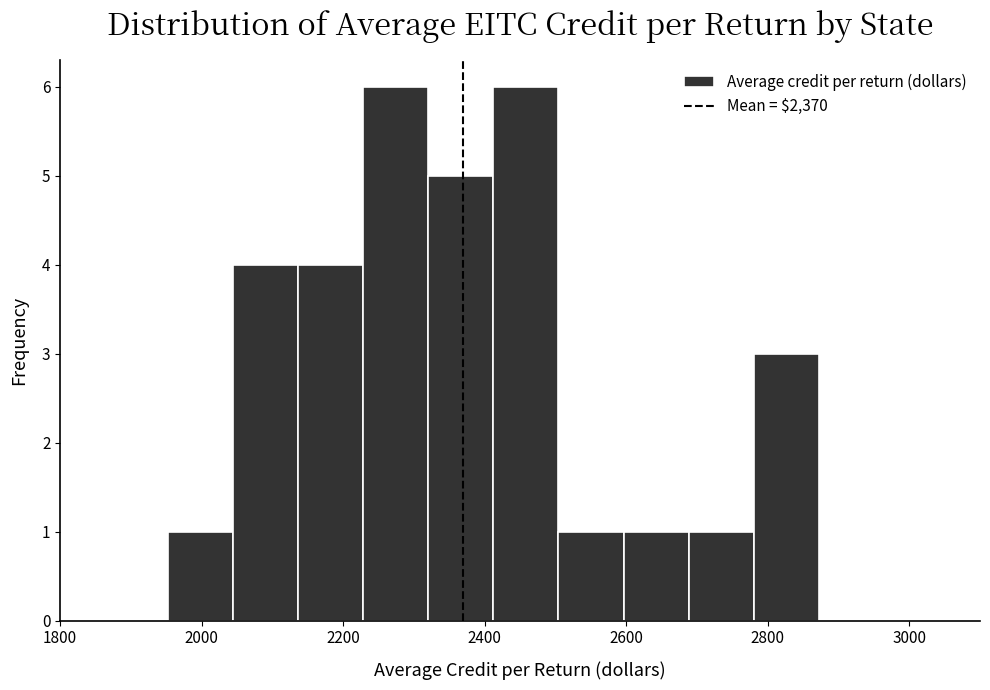

Reading left to right, list every bar in this chart as the range it spans on the x-axis followed by its height. Neither the bar edges nor the heights are printed on the chart, so give them approximately, as read against the axes.

1960 to 2040: 1
2040 to 2140: 4
2140 to 2220: 4
2220 to 2320: 6
2320 to 2420: 5
2420 to 2500: 6
2500 to 2600: 1
2600 to 2680: 1
2680 to 2780: 1
2780 to 2880: 3